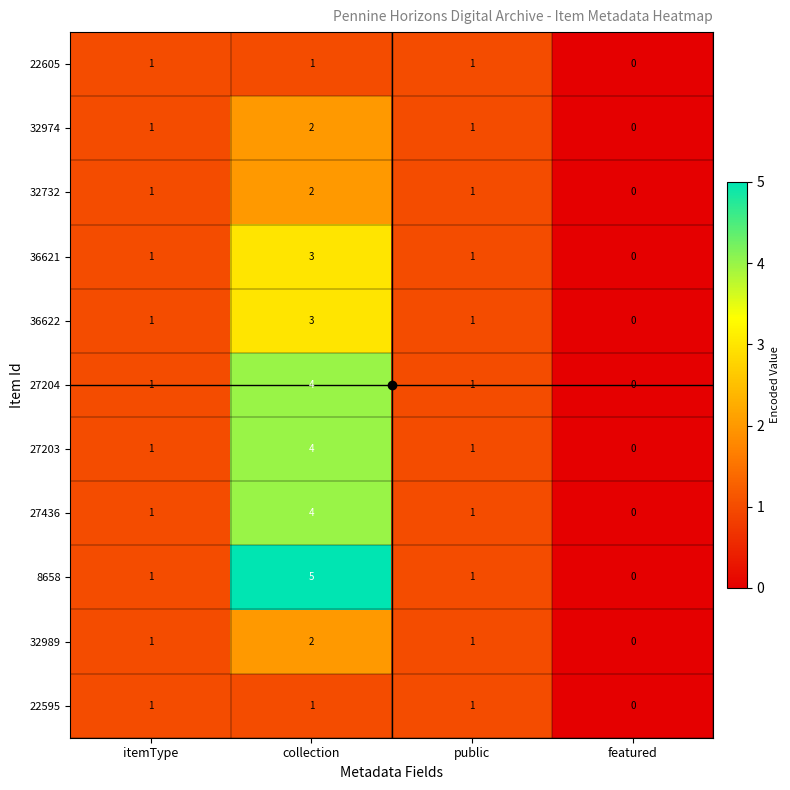

What is the total value across all series at collection?

31